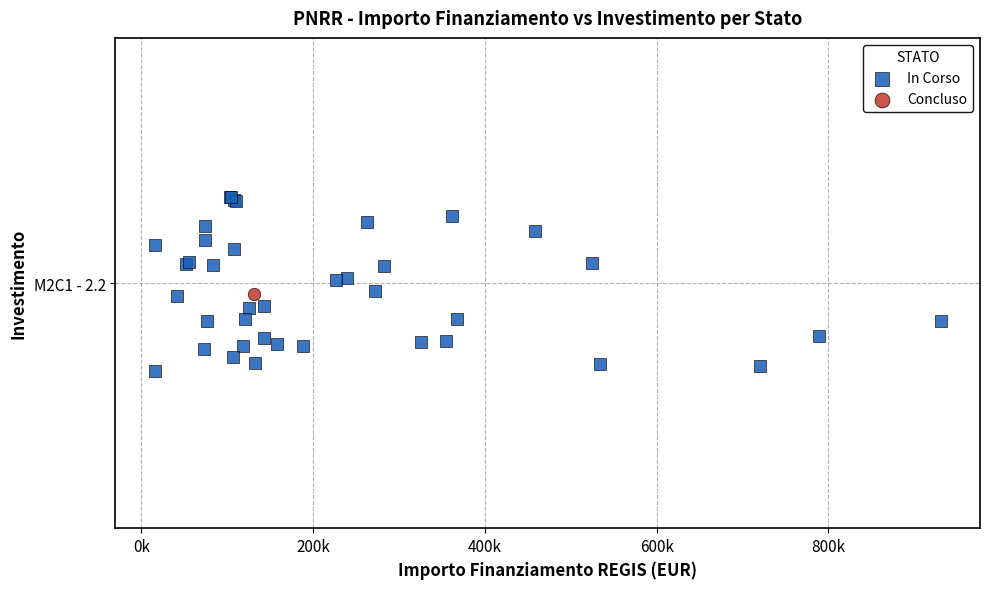

What are all the series names shown in the legend?

In Corso, Concluso